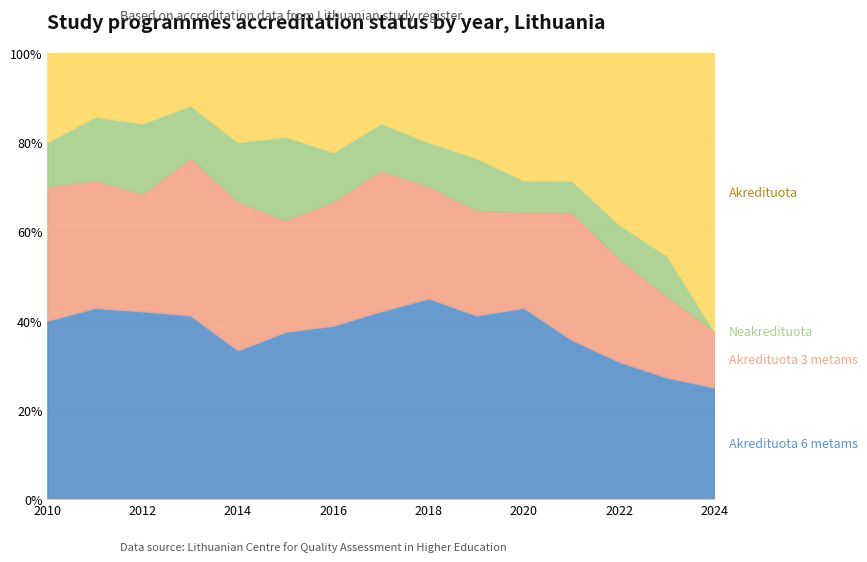

How many data points does each series have?

15